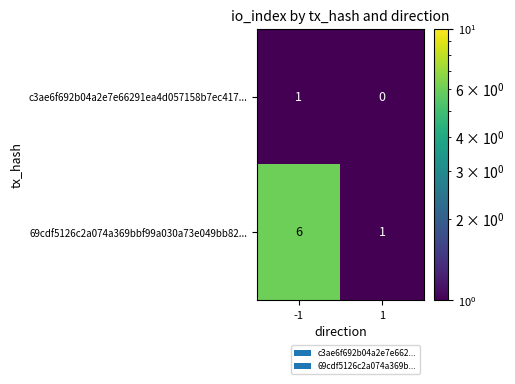

Reading right to left, list all the values displayed in this chart.

c3ae6f692b04a2e7e66291ea4d057158b7ec417...: 0	1
69cdf5126c2a074a369bbf99a030a73e049bb82...: 1	6